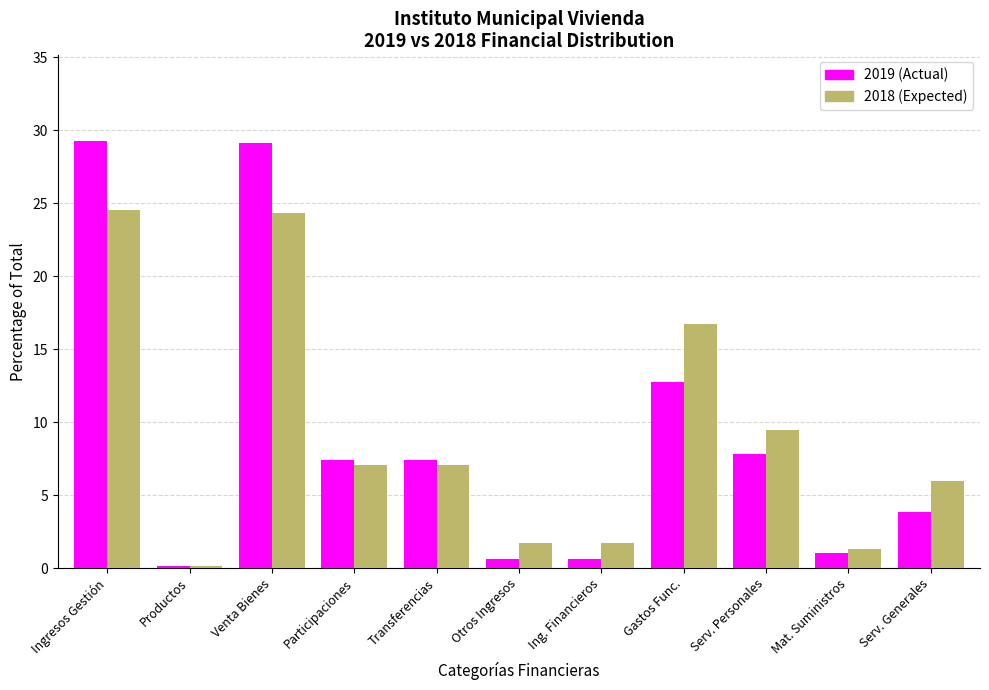

Reading left to right, list all the values displayed in this chart.

2019 (Actual): Ingresos Gestión=29.3	Productos=0.2	Venta Bienes=29.1	Participaciones=7.4	Transferencias=7.4	Otros Ingresos=0.6	Ing. Financieros=0.6	Gastos Func.=12.8	Serv. Personales=7.8	Mat. Suministros=1.1	Serv. Generales=3.9
2018 (Expected): Ingresos Gestión=24.5	Productos=0.2	Venta Bienes=24.3	Participaciones=7.0	Transferencias=7.0	Otros Ingresos=1.7	Ing. Financieros=1.7	Gastos Func.=16.7	Serv. Personales=9.4	Mat. Suministros=1.3	Serv. Generales=6.0